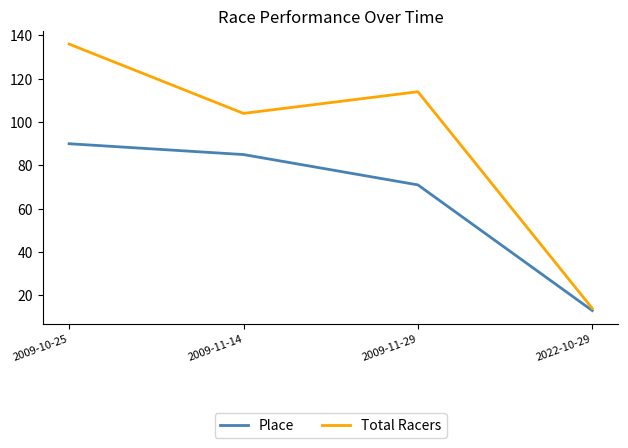

Which series has the largest total across all categories?

Total Racers